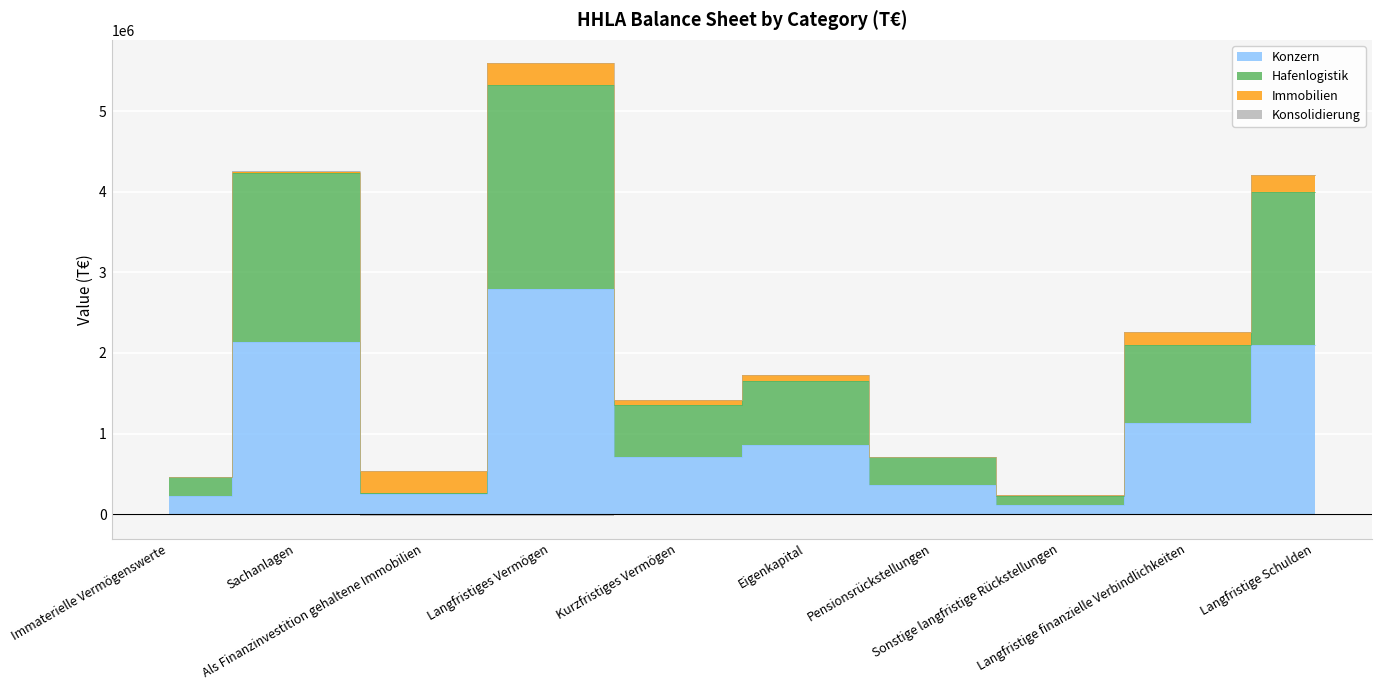

Is this an area chart (filled region under the line)?

No